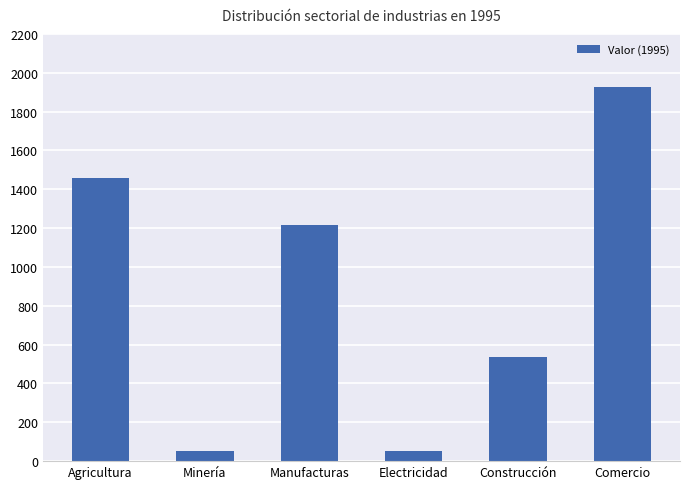

What is the label of the 1st bar from the left?

Agricultura